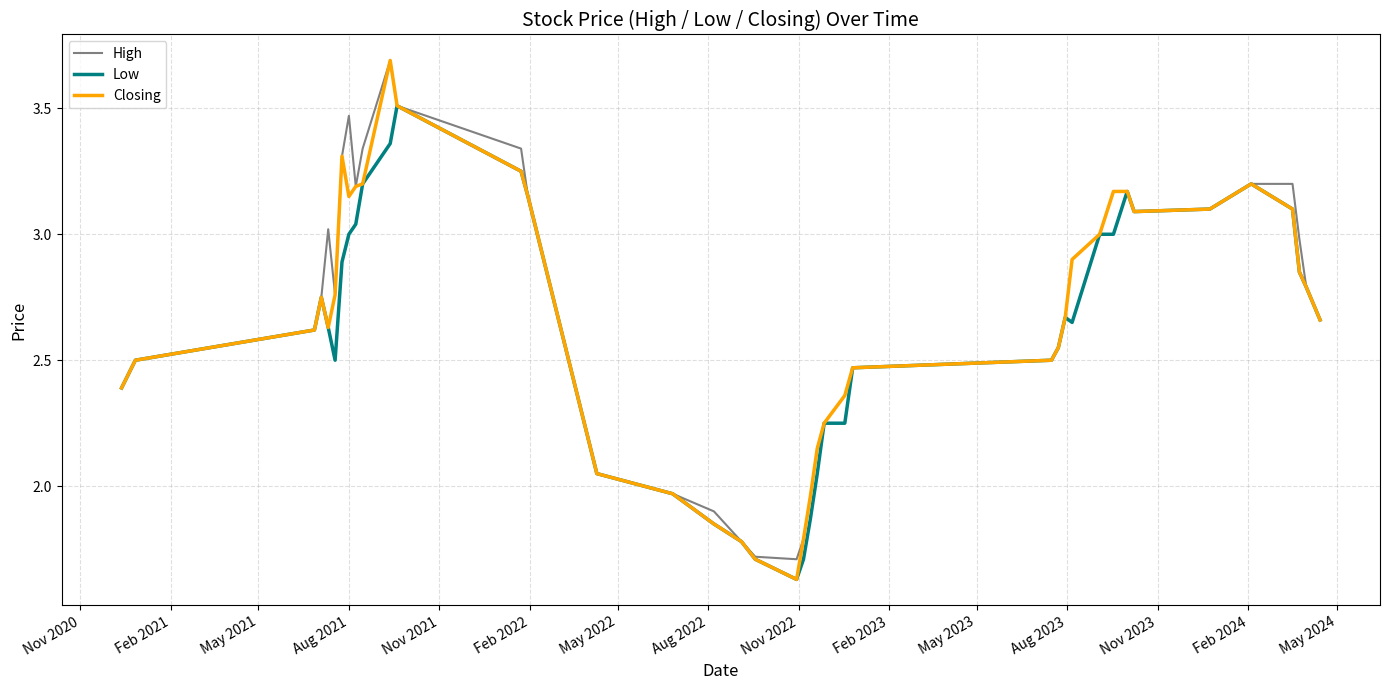

What is the maximum value shown in the chart?

3.7